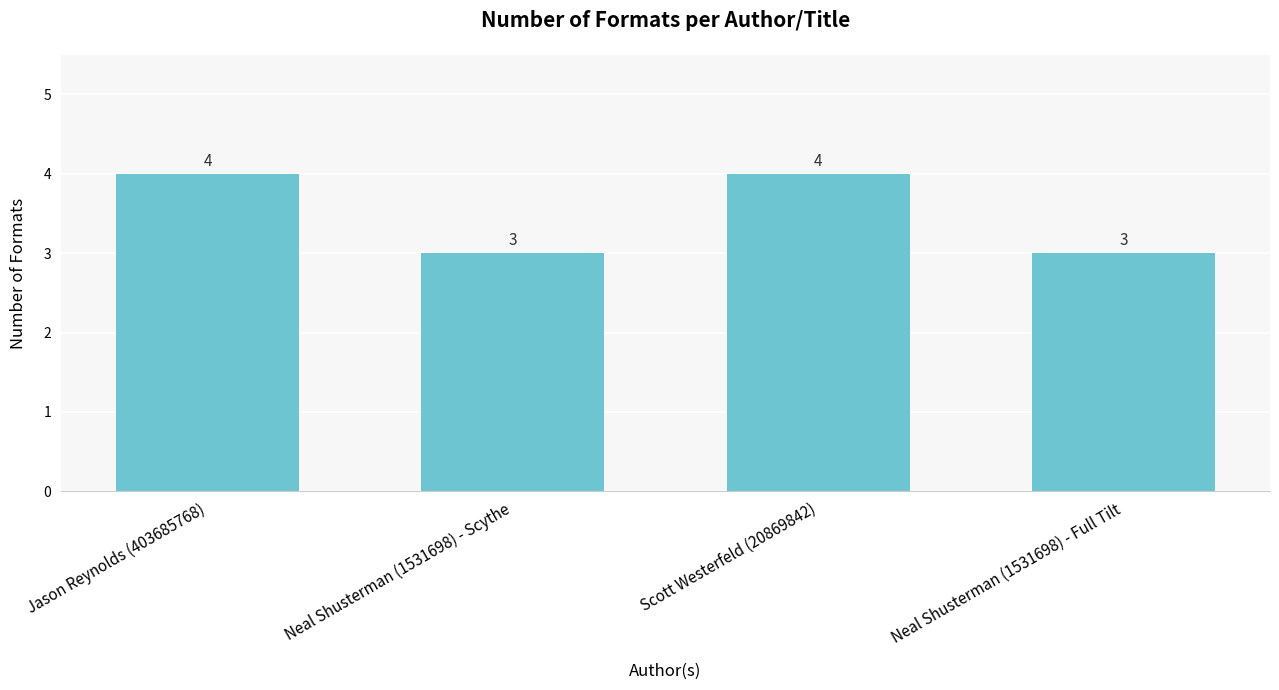

Which has a higher value, Jason Reynolds (403685768) or Neal Shusterman (1531698) - Full Tilt?

Jason Reynolds (403685768)